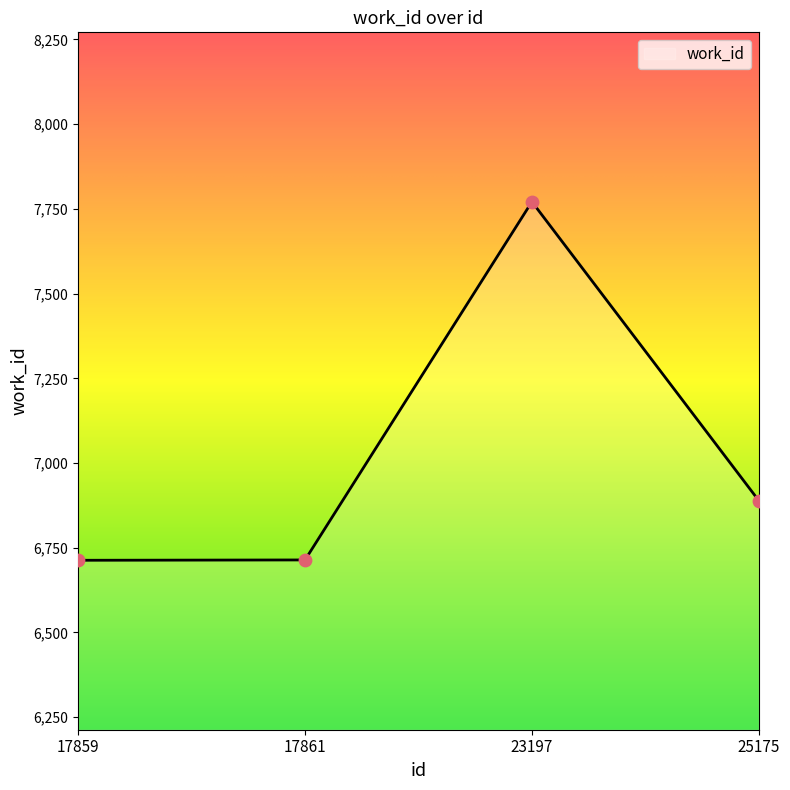

What is the change in value from 17861 to 25175?

+175